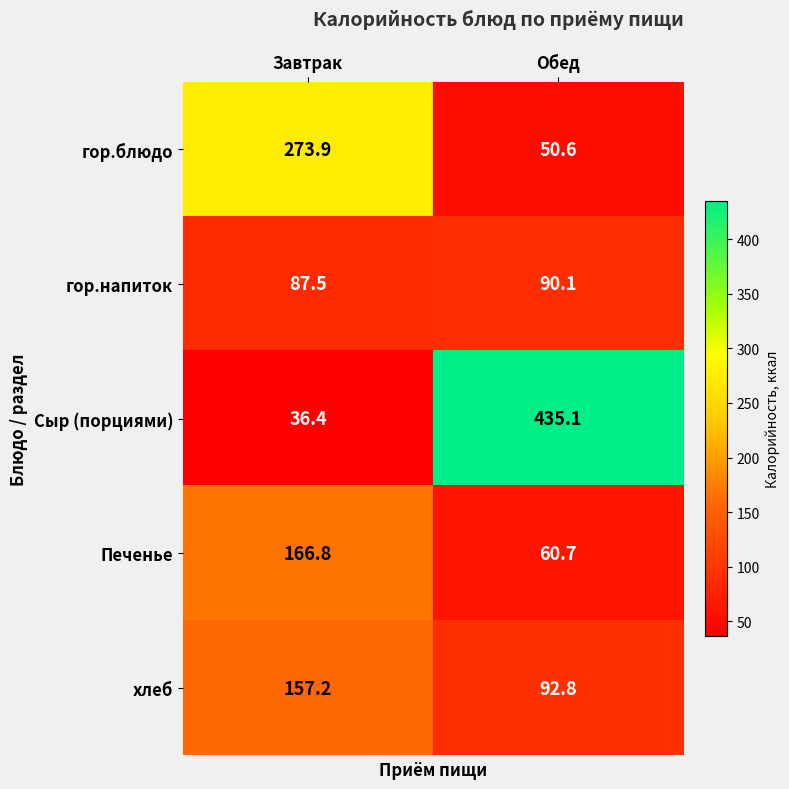

The Сыр (порциями) series shows 435.1 at Обед. True or false?

True